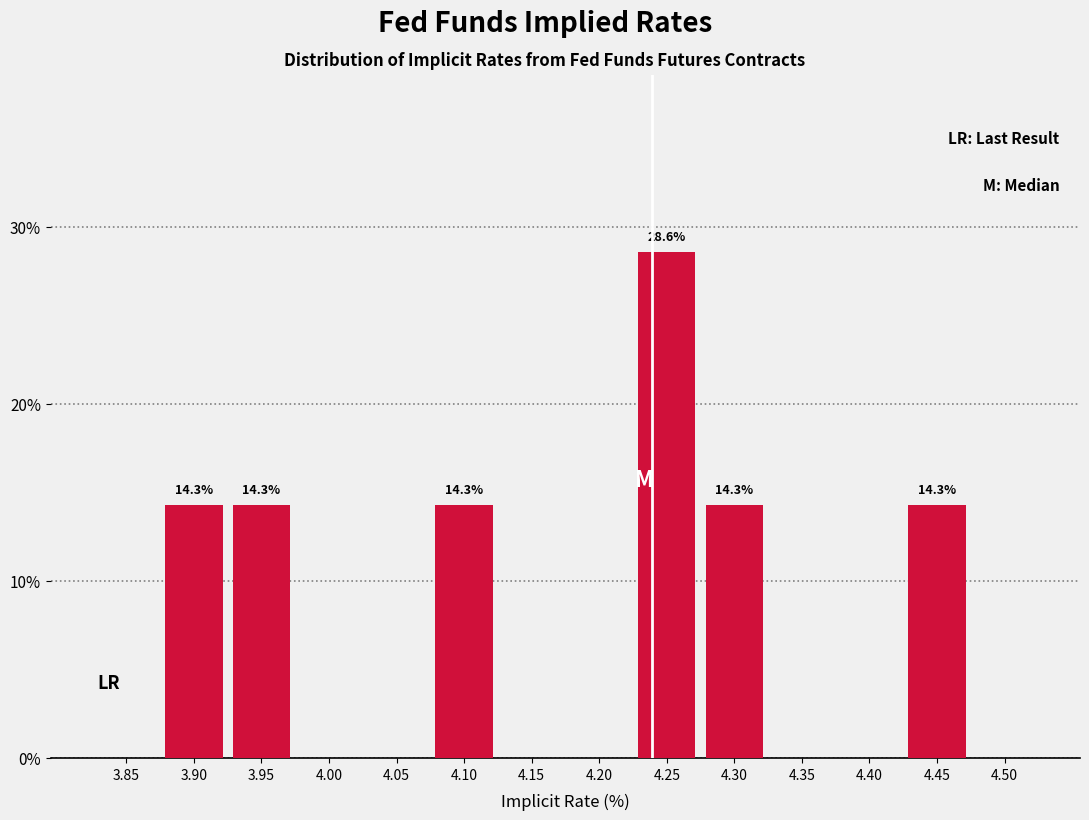

Reading right to left, what are all the values shown in this chart?

4.50=0.0	4.45=14.3	4.40=0.0	4.35=0.0	4.30=14.3	4.25=28.6	4.20=0.0	4.15=0.0	4.10=14.3	4.05=0.0	4.00=0.0	3.95=14.3	3.90=14.3	3.85=0.0